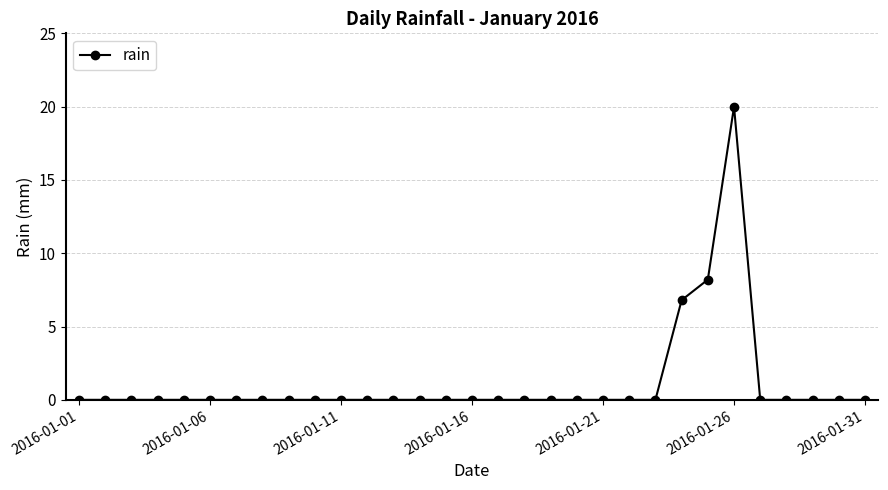

What is the greatest value displayed?

20.0